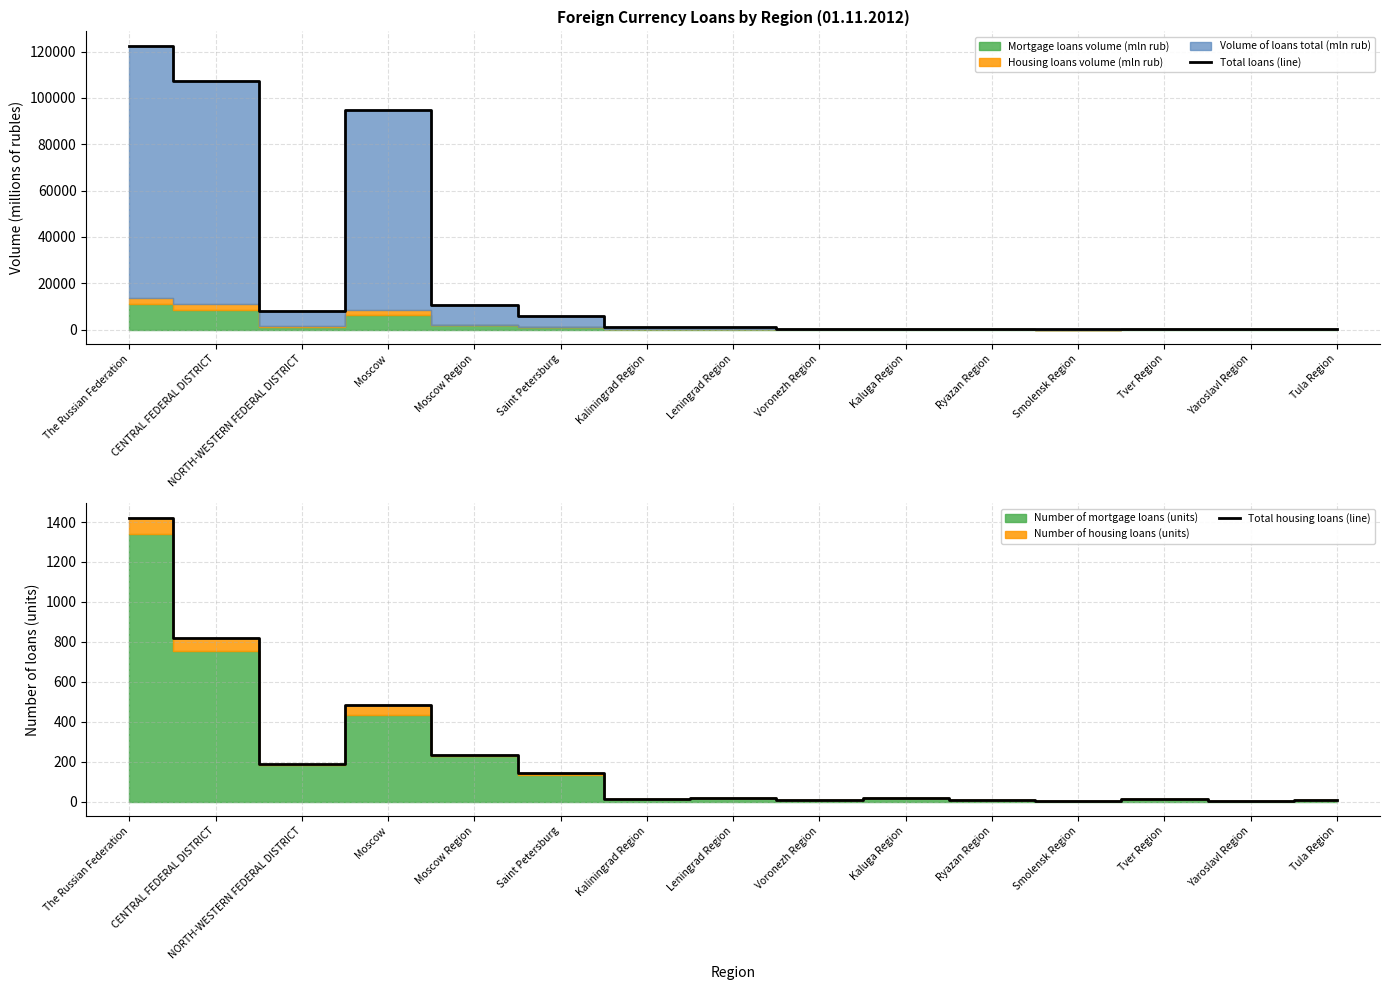

True or false: Total housing loans (line) has more than 1 points higher than both neighbors.

True